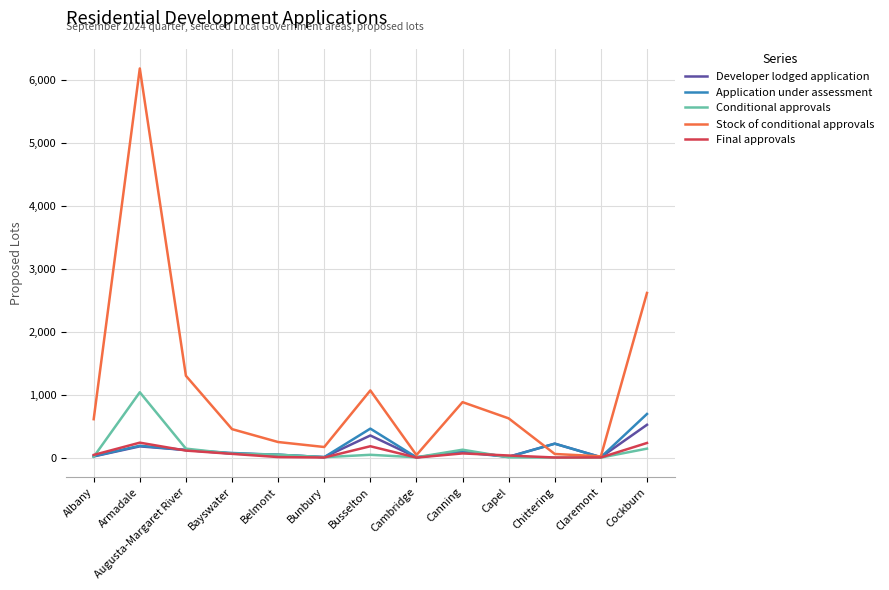

True or false: Application under assessment has a value of 695 at Cockburn.

True